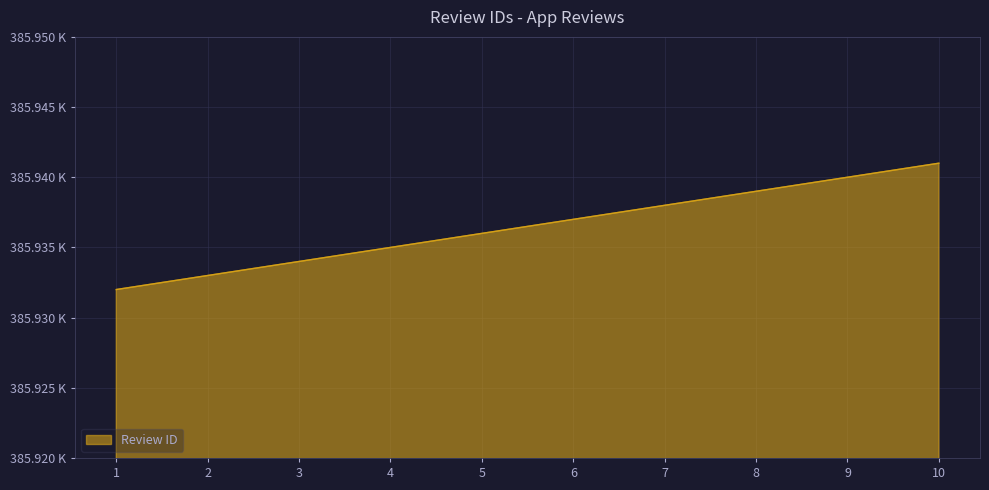

Reading left to right, extract all data points from this chart.

385932	385933	385934	385935	385936	385937	385938	385939	385940	385941